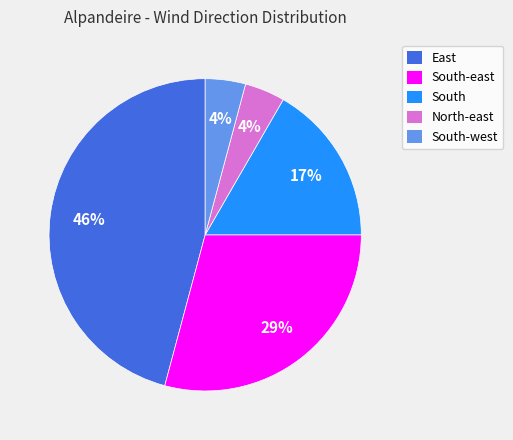

Do South-east and East together represent more than half of the pie?

Yes